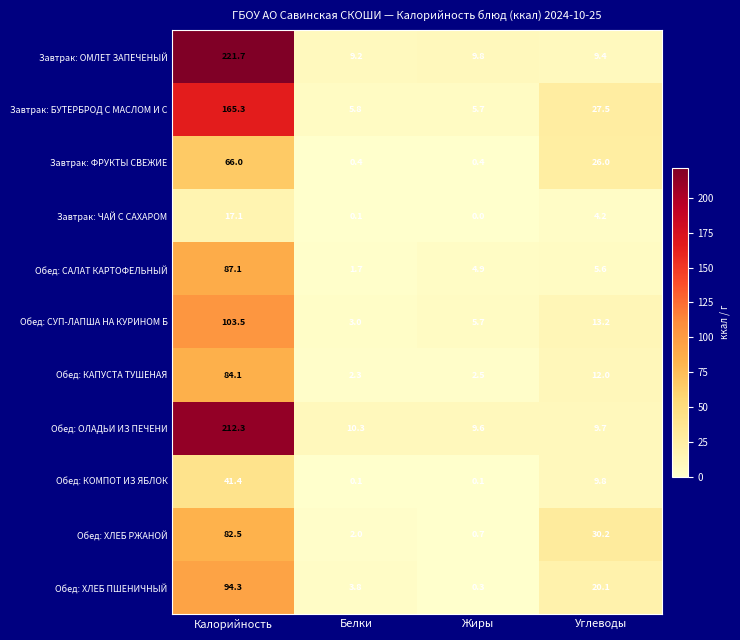

What is the highest value of the Завтрак: ОМЛЕТ ЗАПЕЧЕНЫЙ series?

221.7